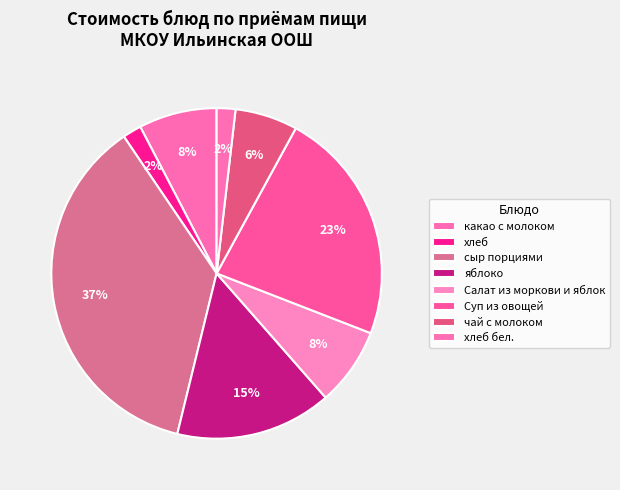

The хлеб бел. slice represents 2% of the pie. True or false?

True